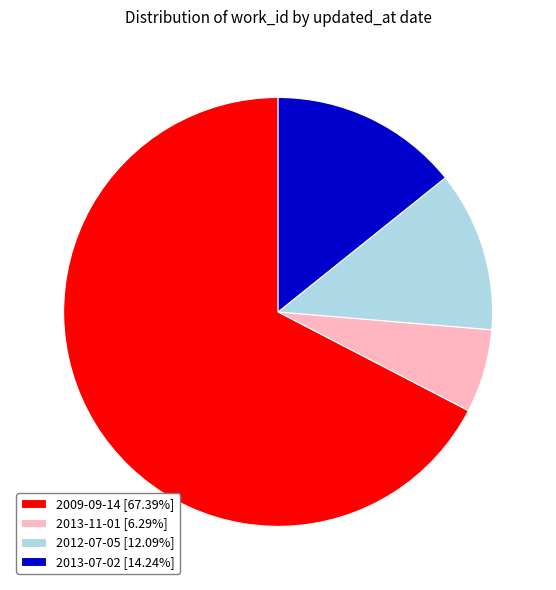

Count the number of slices in the pie.

4